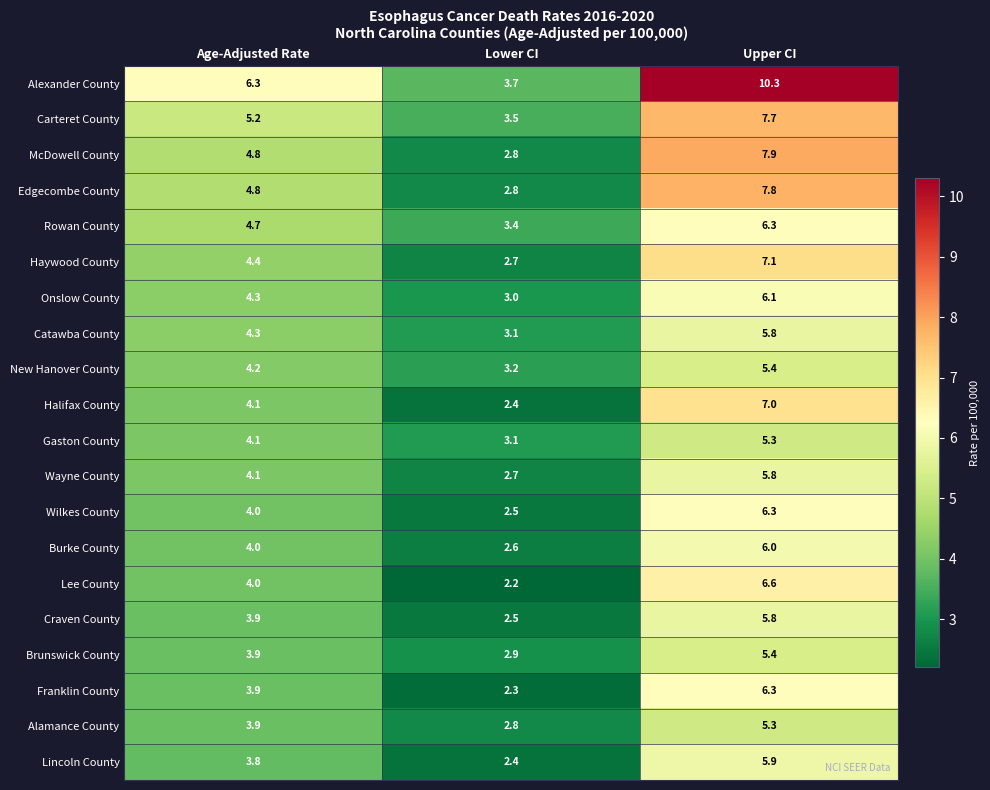

How many series are shown in this chart?

20